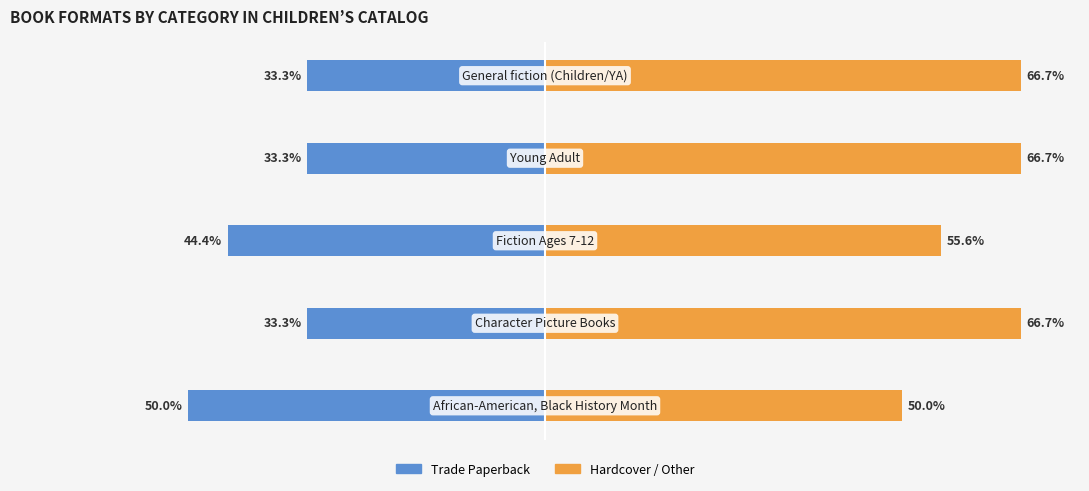

Reading right to left, list all the values displayed in this chart.

Trade Paperback: -33.3	-33.3	-44.4	-33.3	-50.0
Hardcover / Other: 66.7	66.7	55.6	66.7	50.0